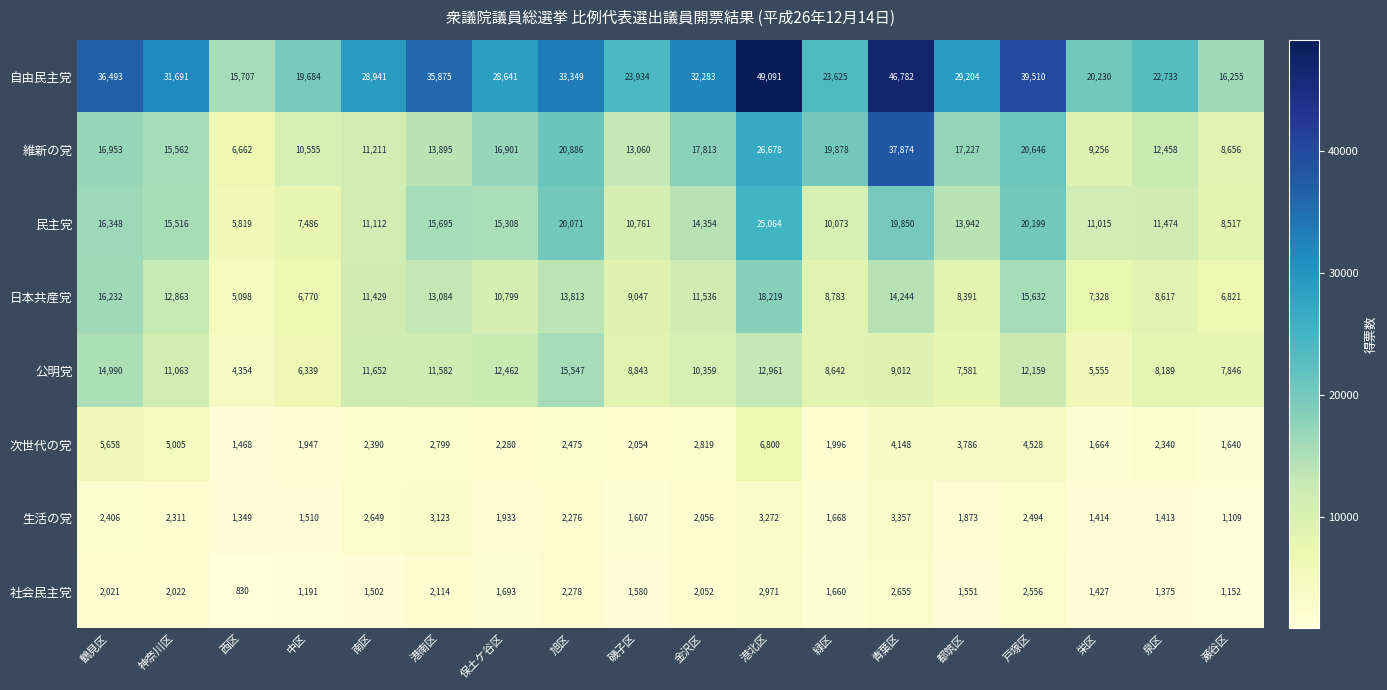

Which series has the largest total across all categories?

自由民主党